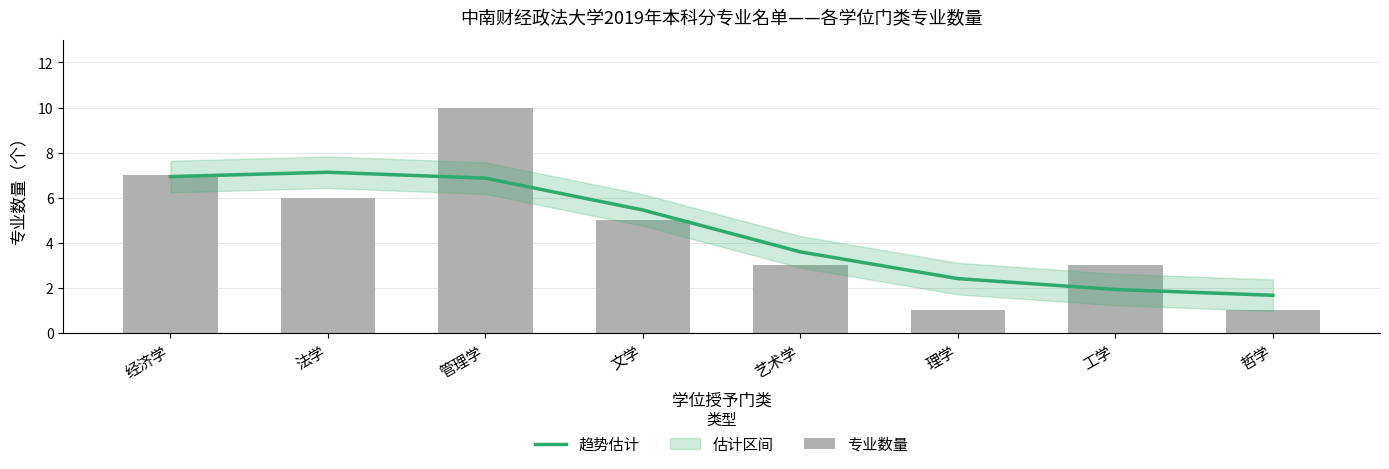

What is the sum of all 趋势估计 values?

36.0